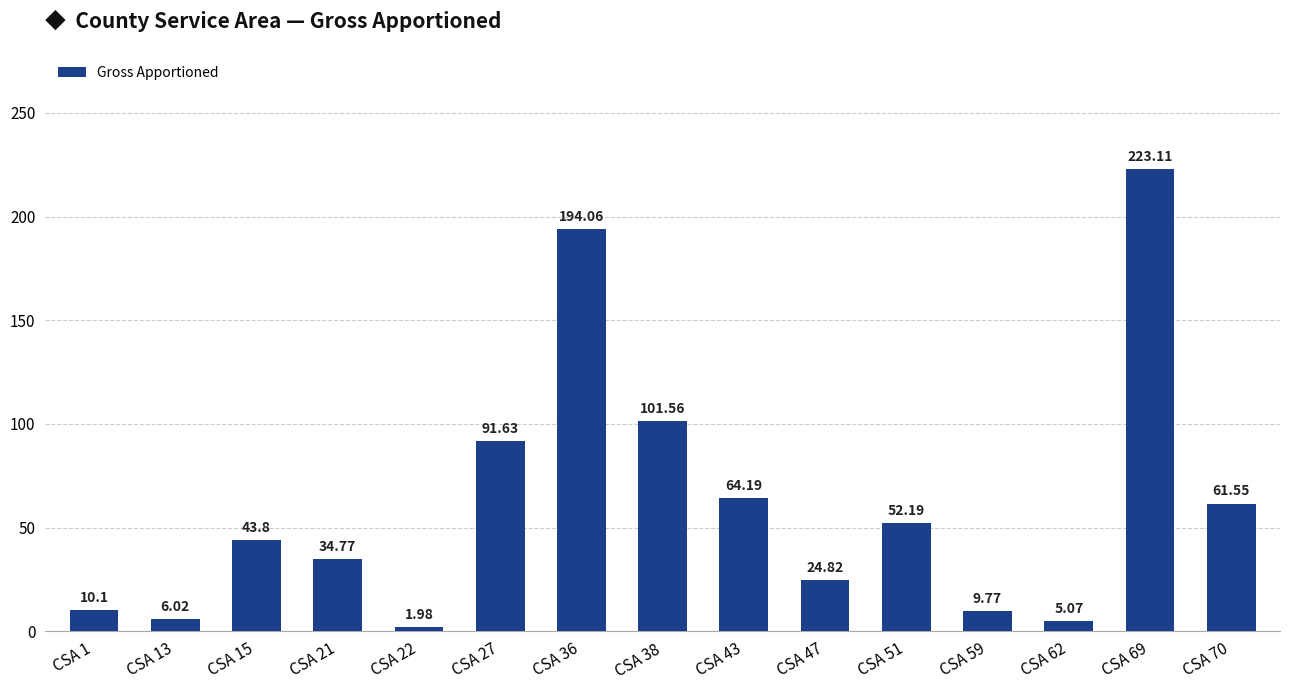

What is the difference between the maximum and minimum values?

221.1